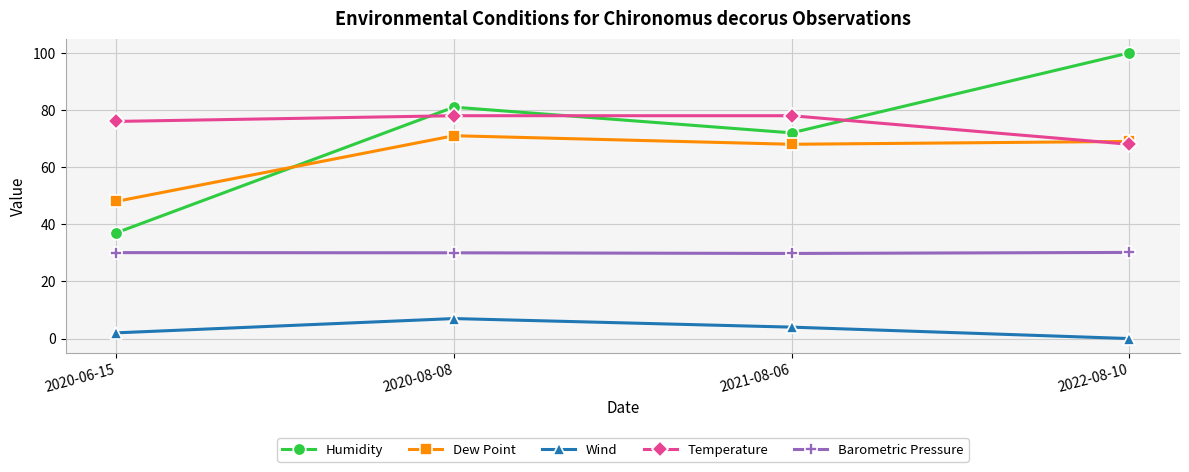

Does the chart have visible grid lines?

Yes